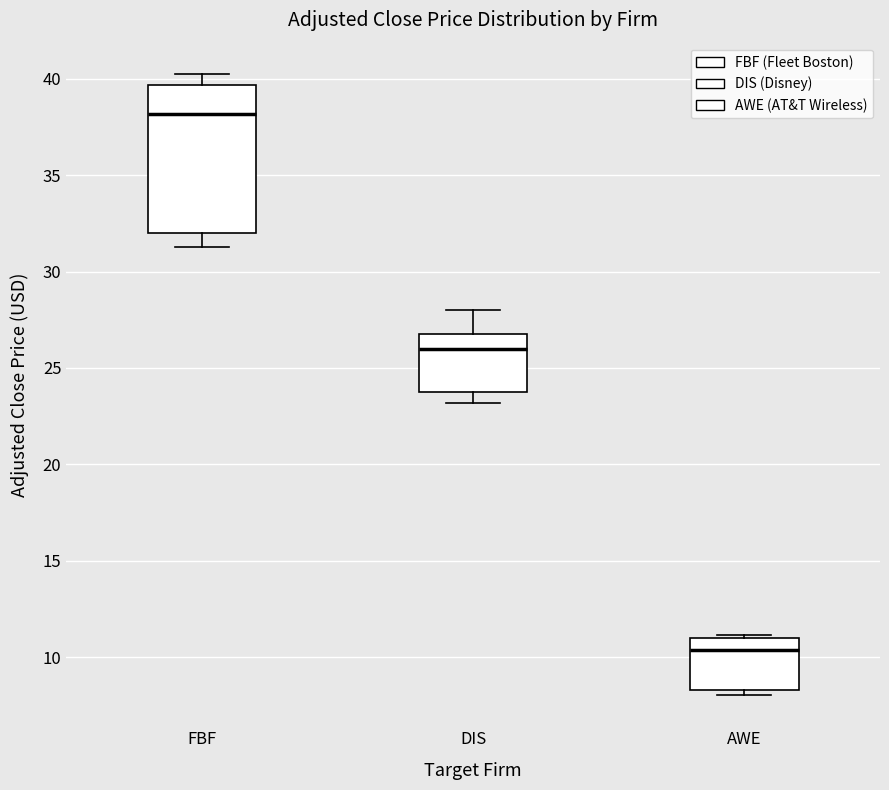

Where is the lower edge of the box for AWE on the y-axis? The values are not printed on the chart, so give them approximately, as read against the axis.

8.5